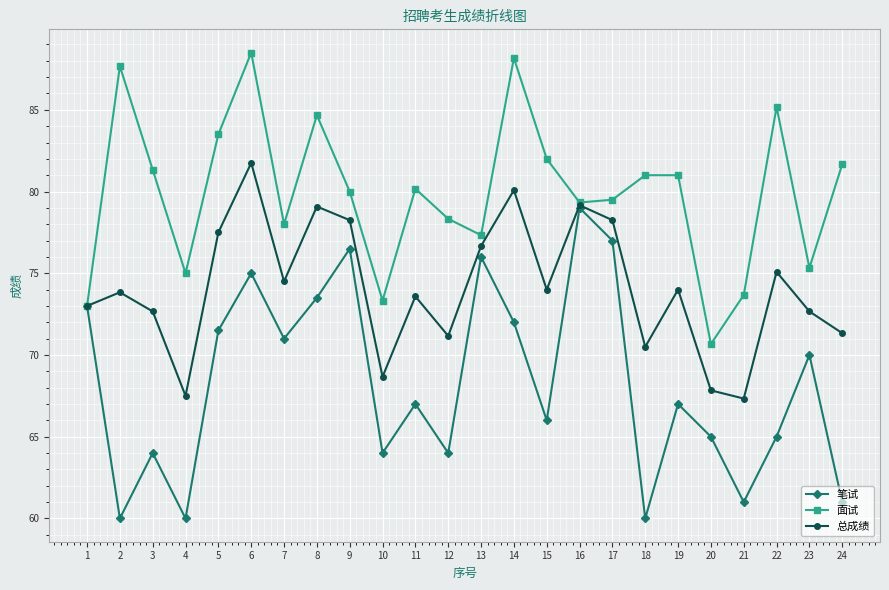

At which label does 笔试 first exceed 67?

1